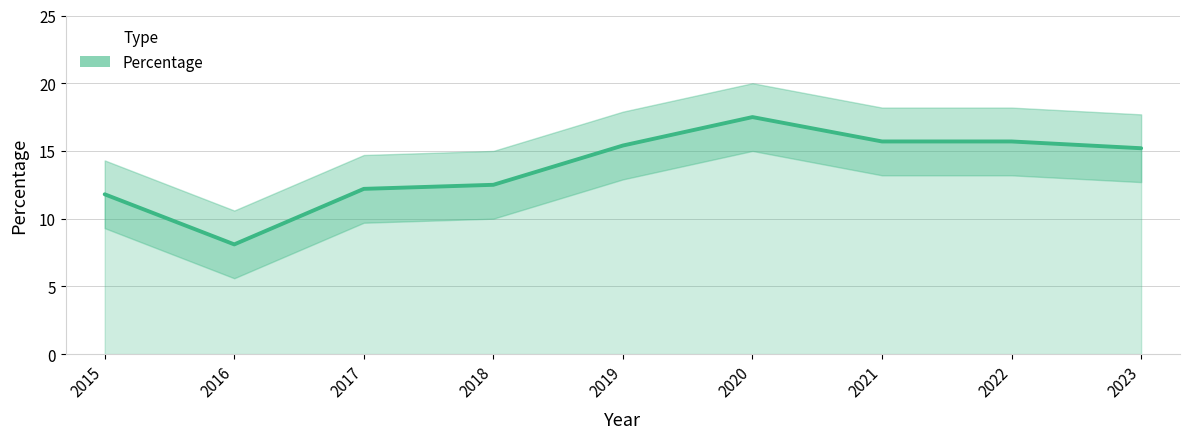

What is the sum of all values?

124.1